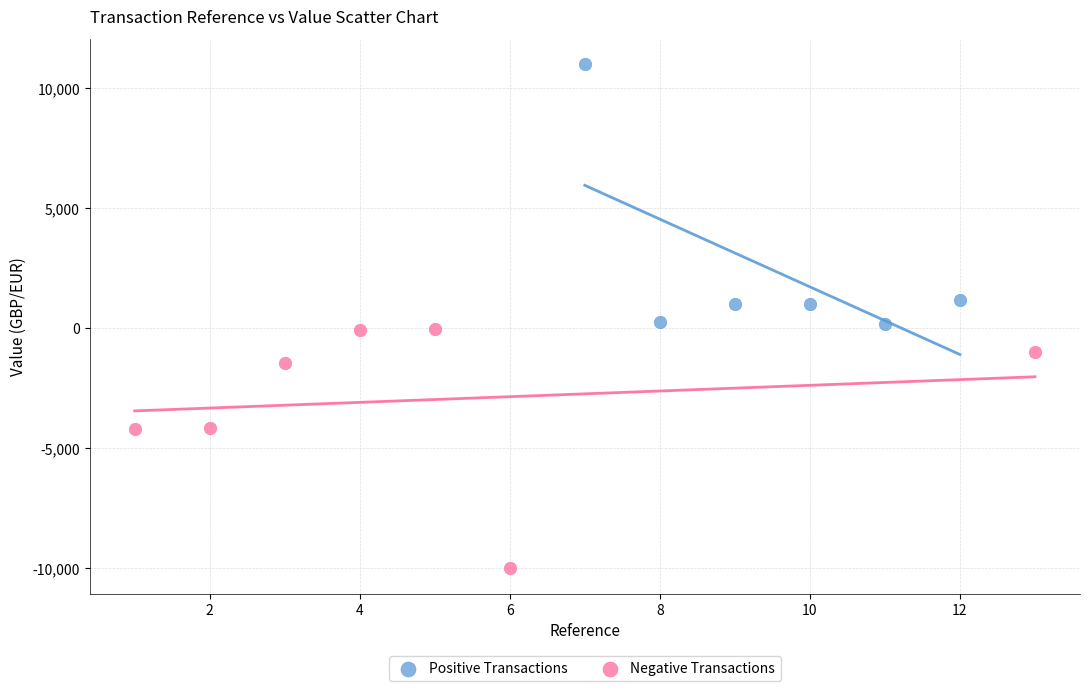

Which series contains the highest Y value?

Positive Transactions